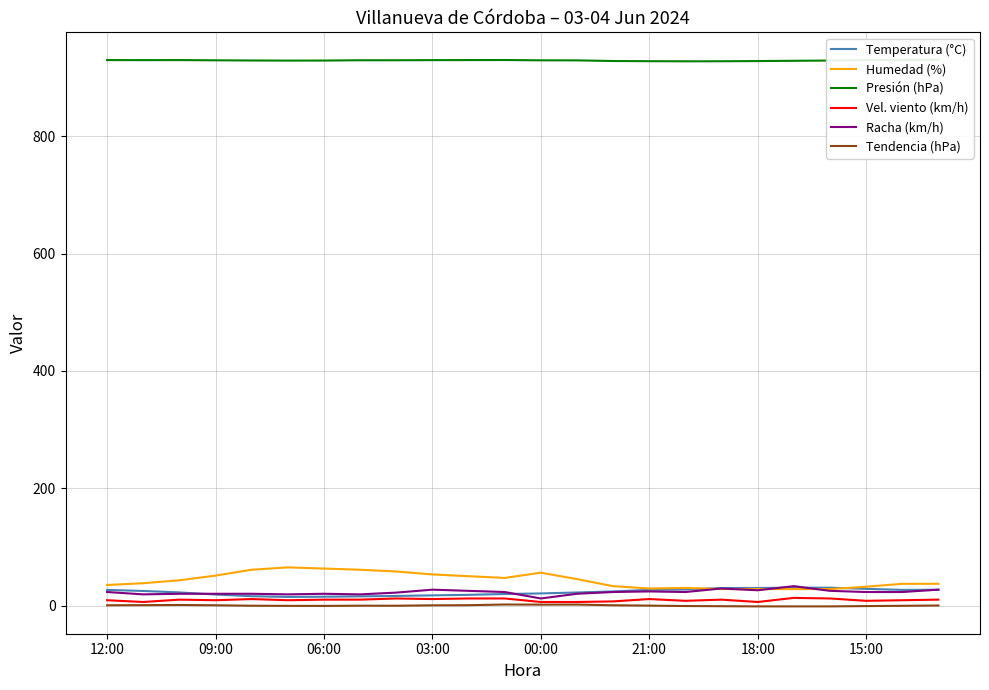

What value does the Racha (km/h) series have at 10?

25.0